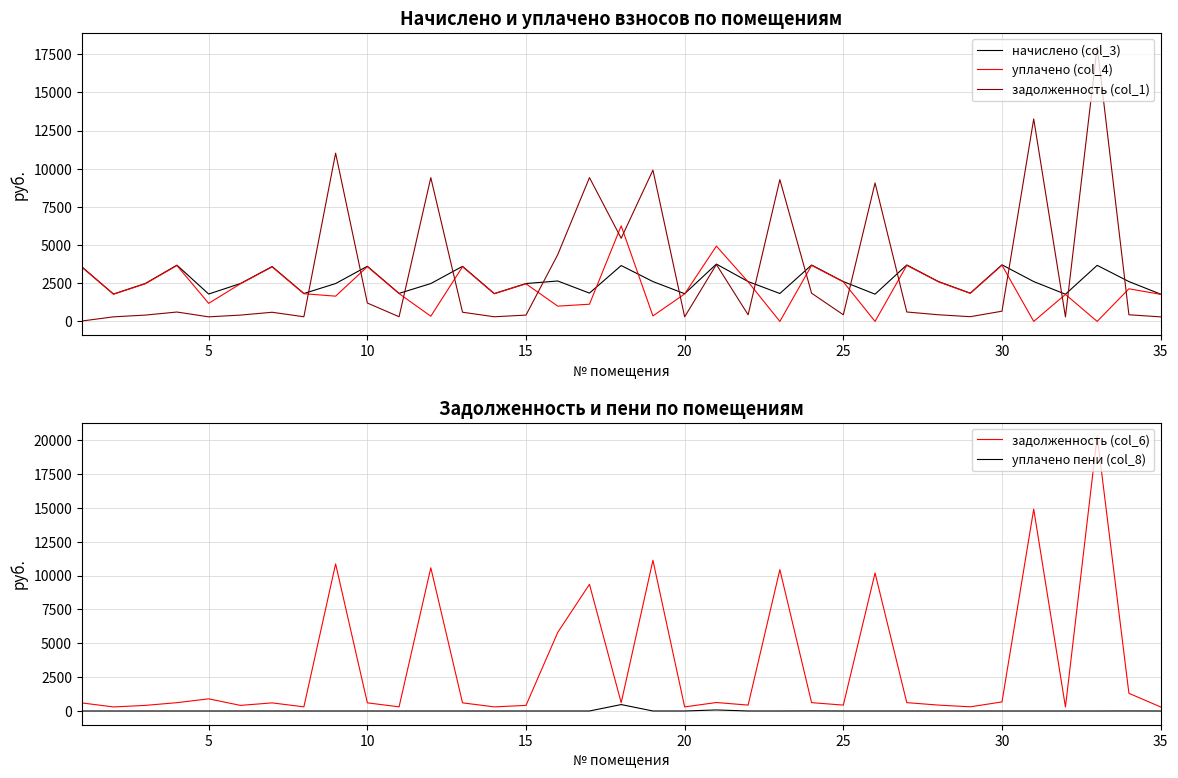

What is the maximum value for задолженность (col_6)?

20279.2